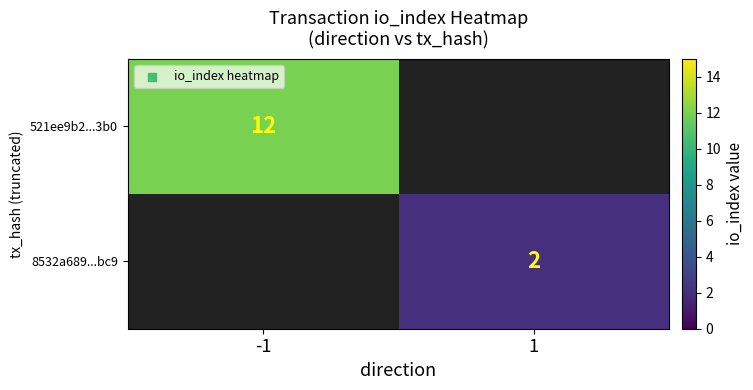

True or false: 521ee9b2...3b0 has a value of 12 at -1.

True